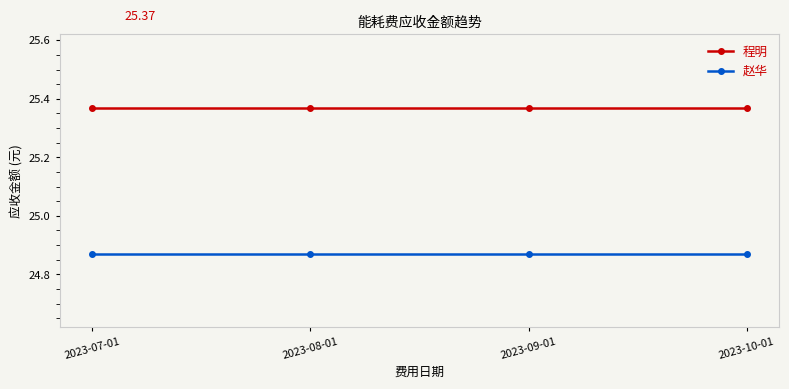

What is the sum of all 程明 values?

101.5